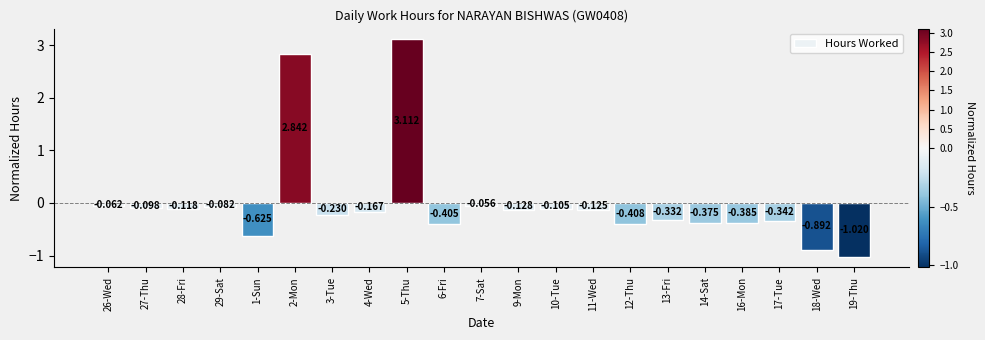

At which label does the data first exceed 0?

2-Mon